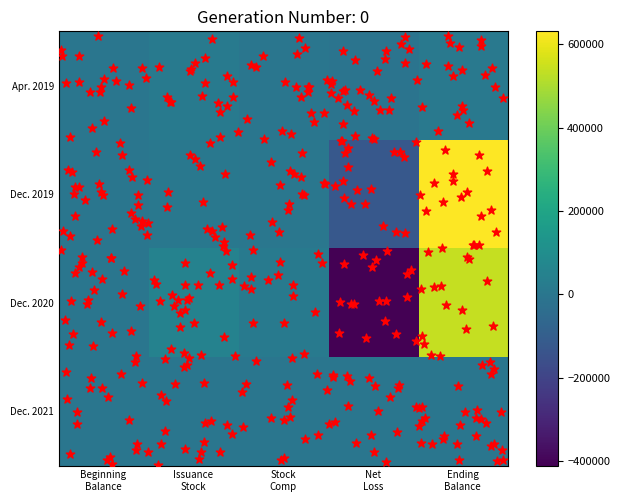

What is the total value across all series at Net
Loss?

-420759